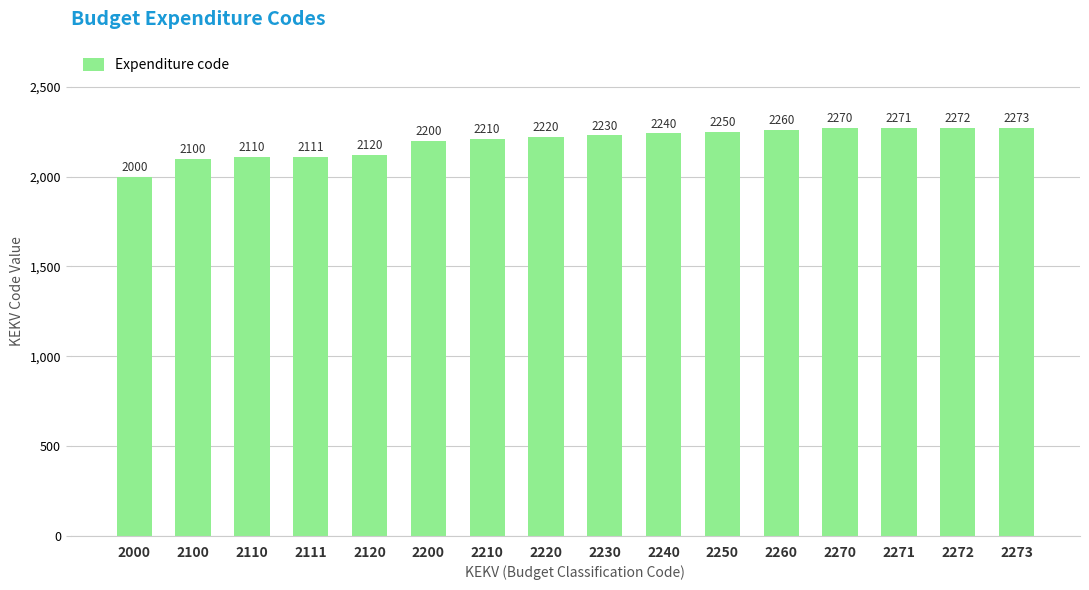

What is the minimum value shown in the chart?

2000